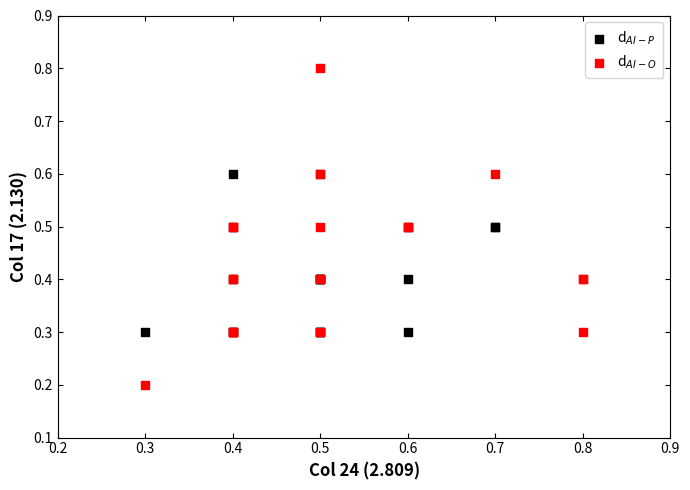

Which series has the widest spread of Y values?

d$_{AI-O}$